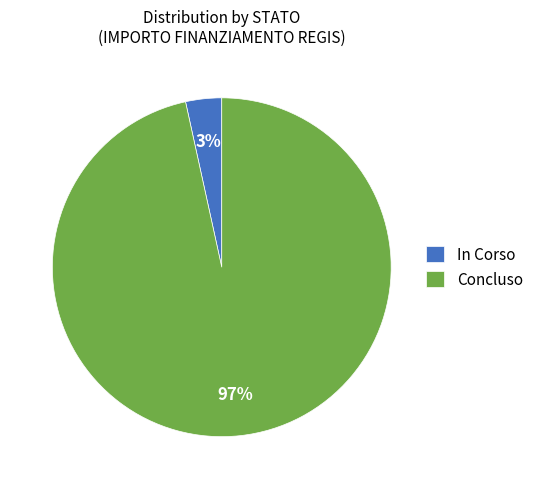

Between In Corso and Concluso, which is larger?

Concluso